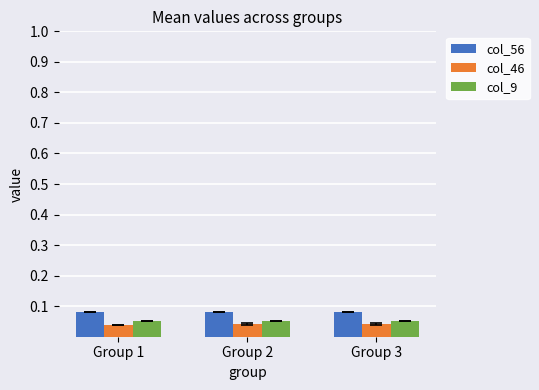

Is the value of col_46 at Group 3 greater than the value of col_56 at Group 3?

No